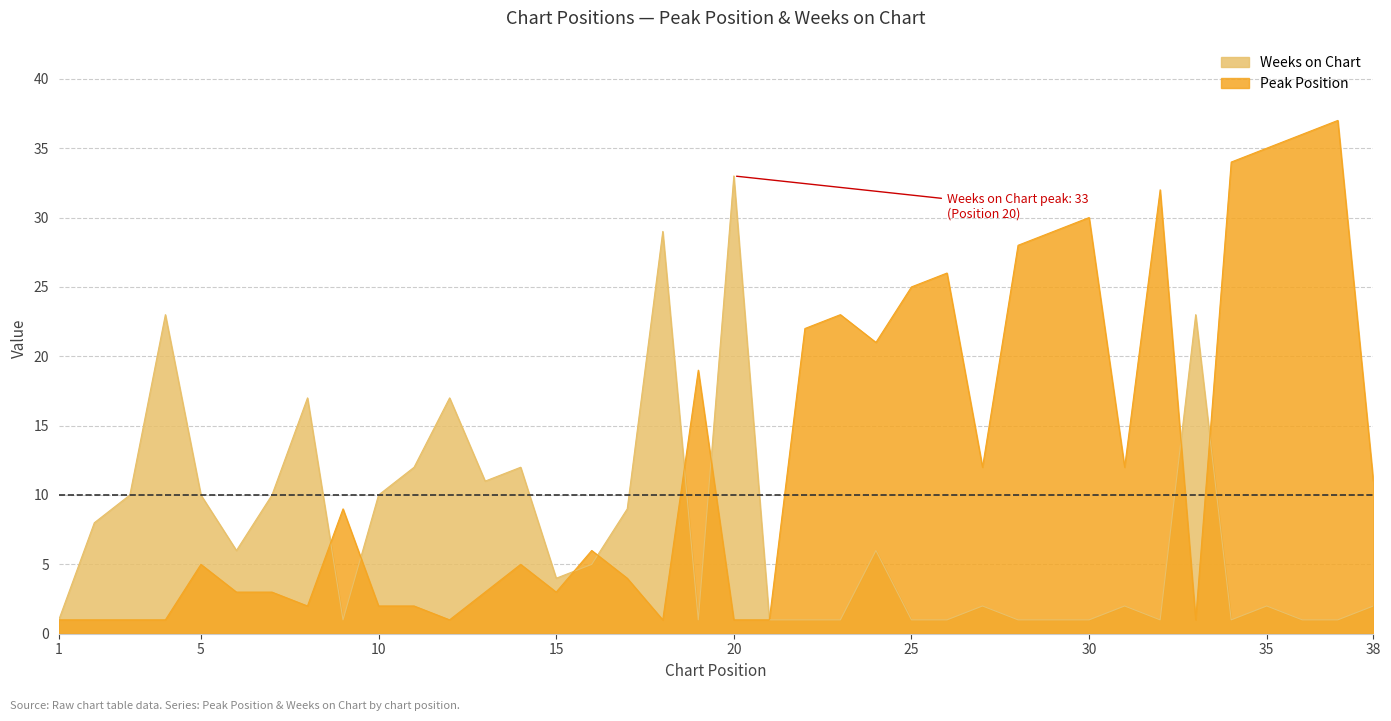

The value of Peak Position at 10 is 2. True or false?

True